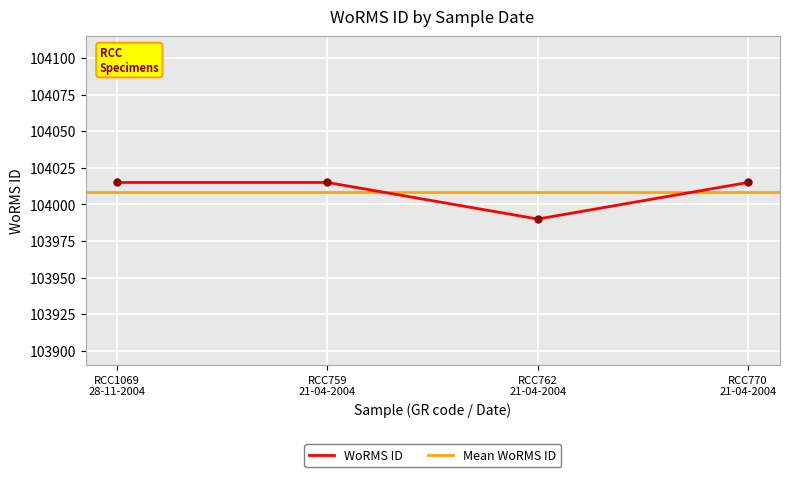

What is the maximum value for WoRMS ID?

104015